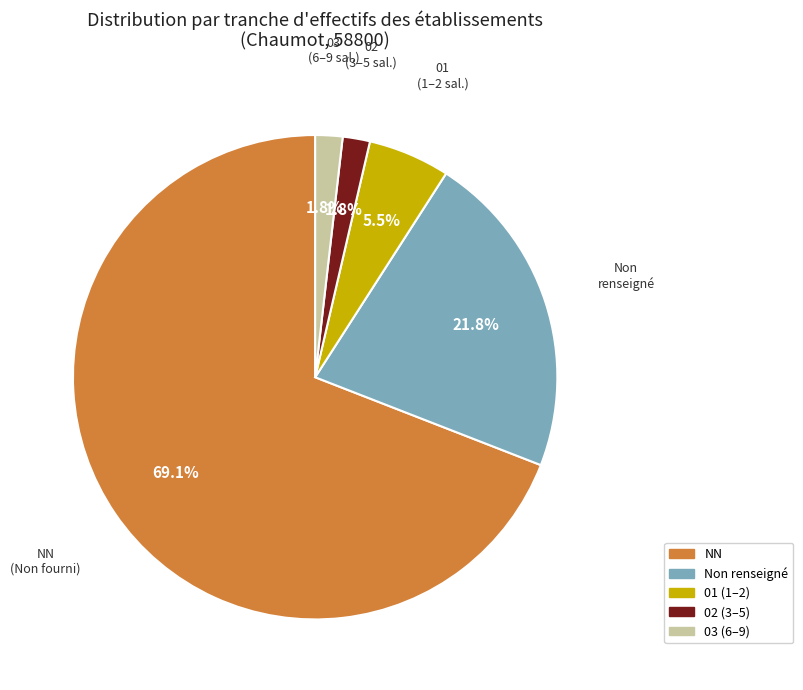

To the nearest percent, what is the average slice percentage?

20%